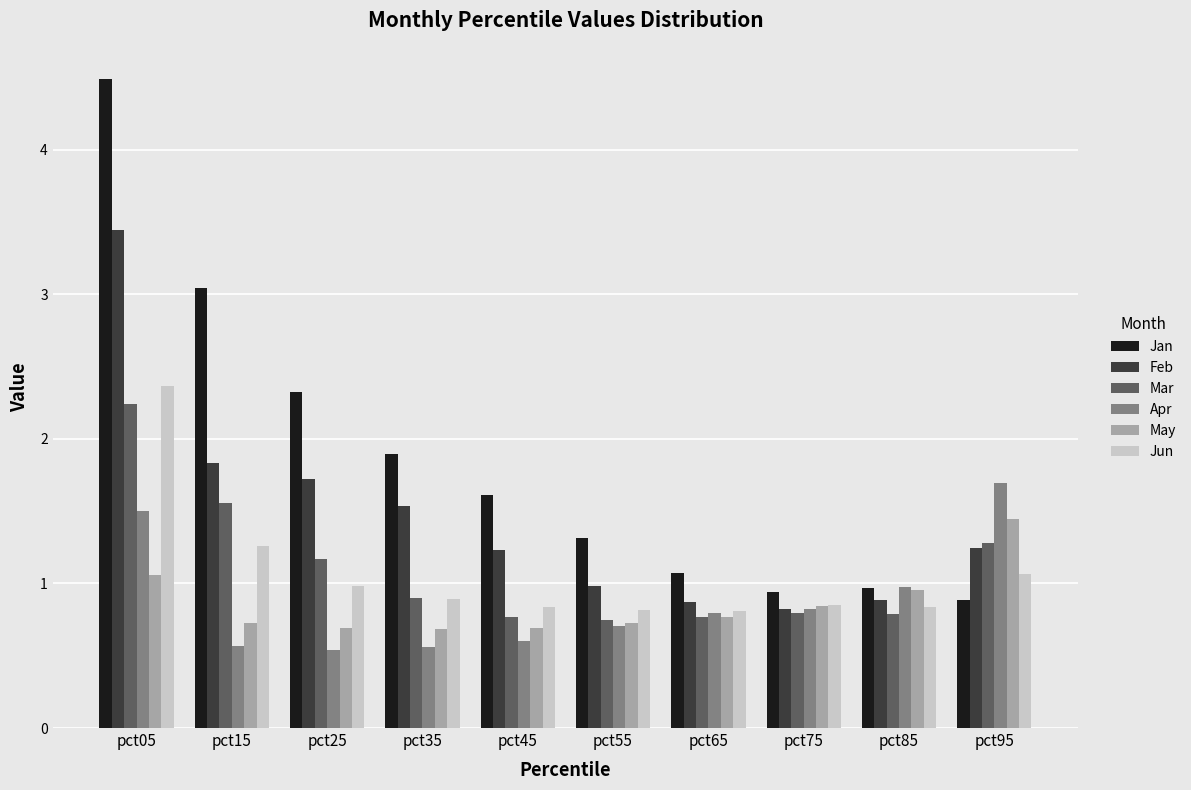

Between pct45 and pct95, which series saw the biggest shift?

Apr